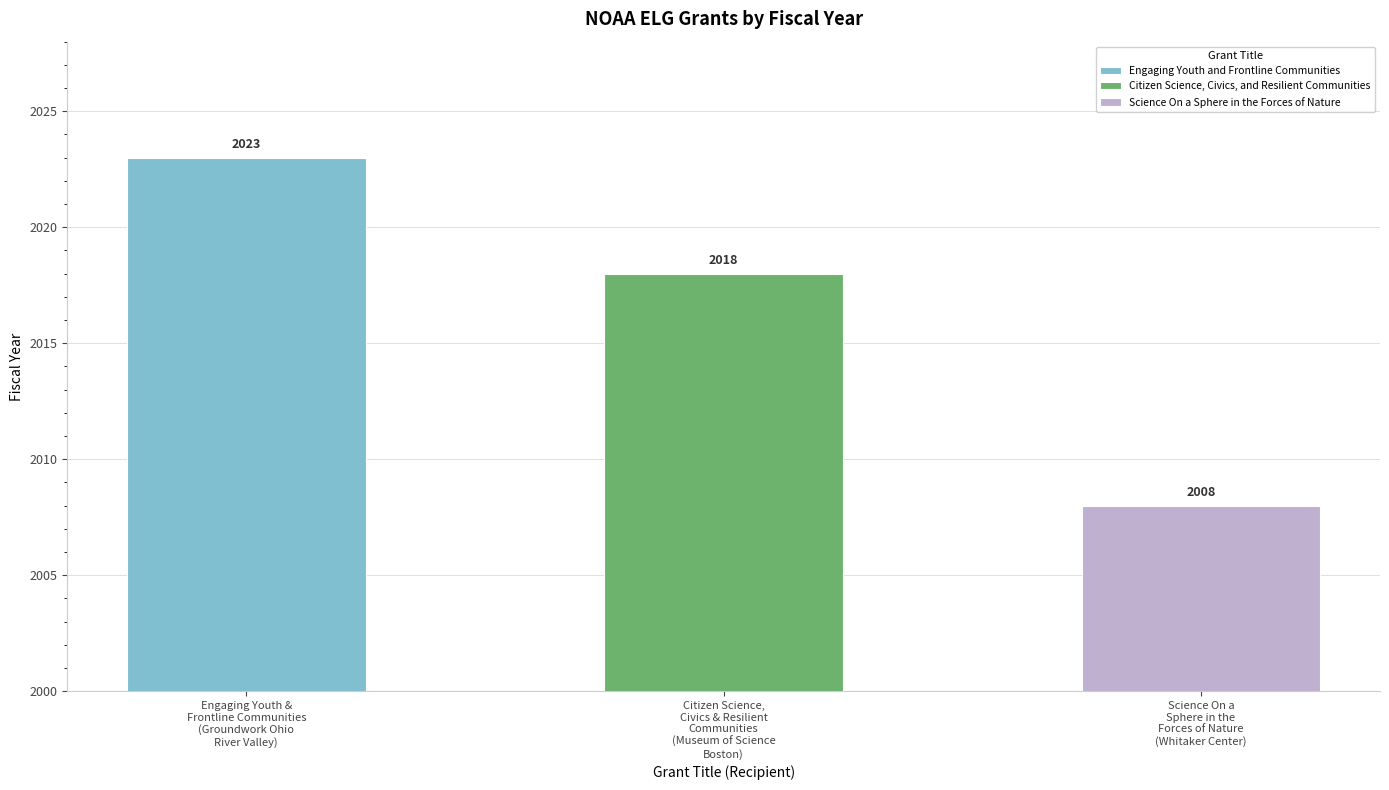

Are the bars horizontal?

No